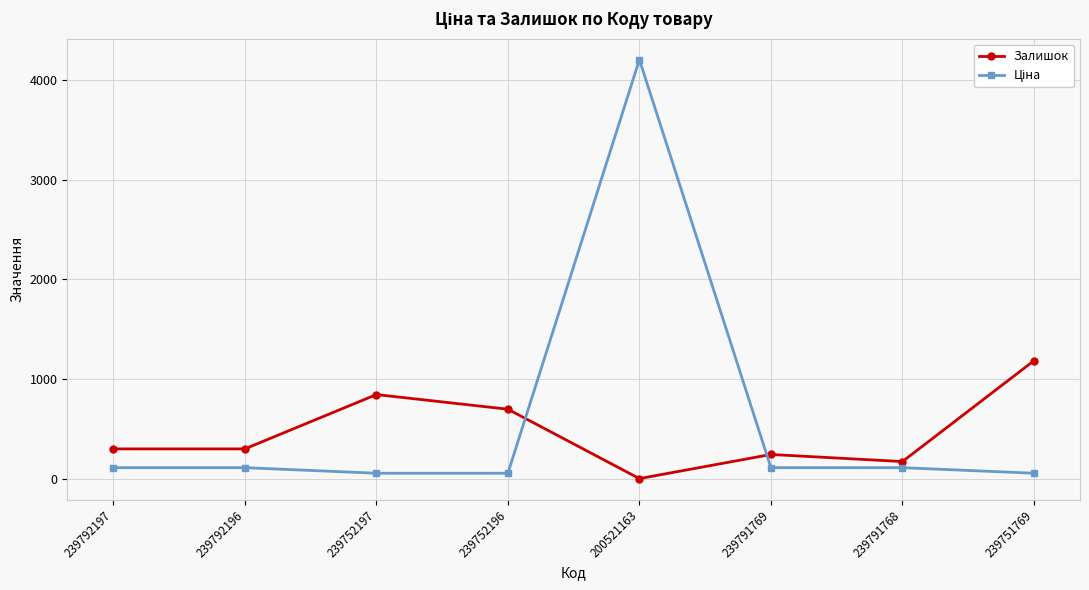

What is the total value across all series at 239791768?

284.7